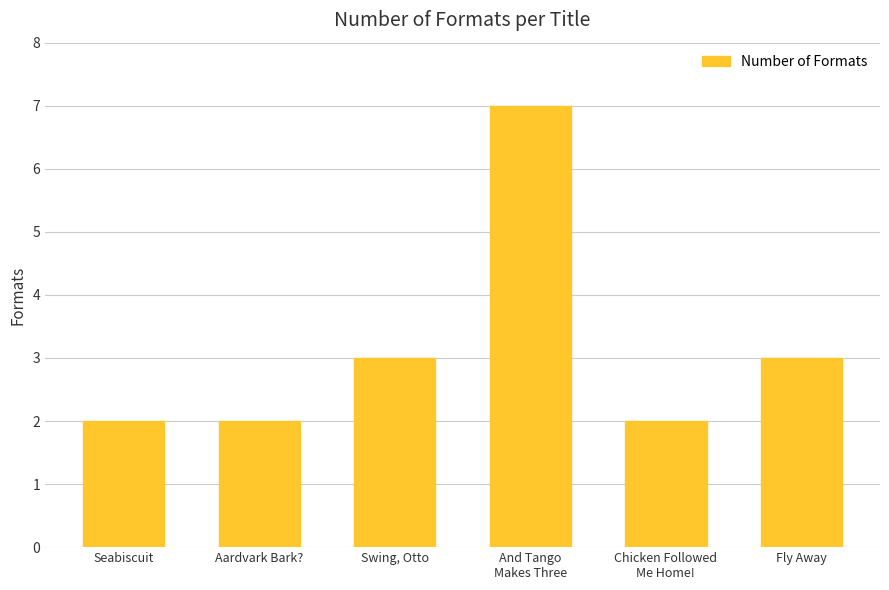

The chart shows a value of 2 at Chicken Followed
Me Home!. True or false?

True